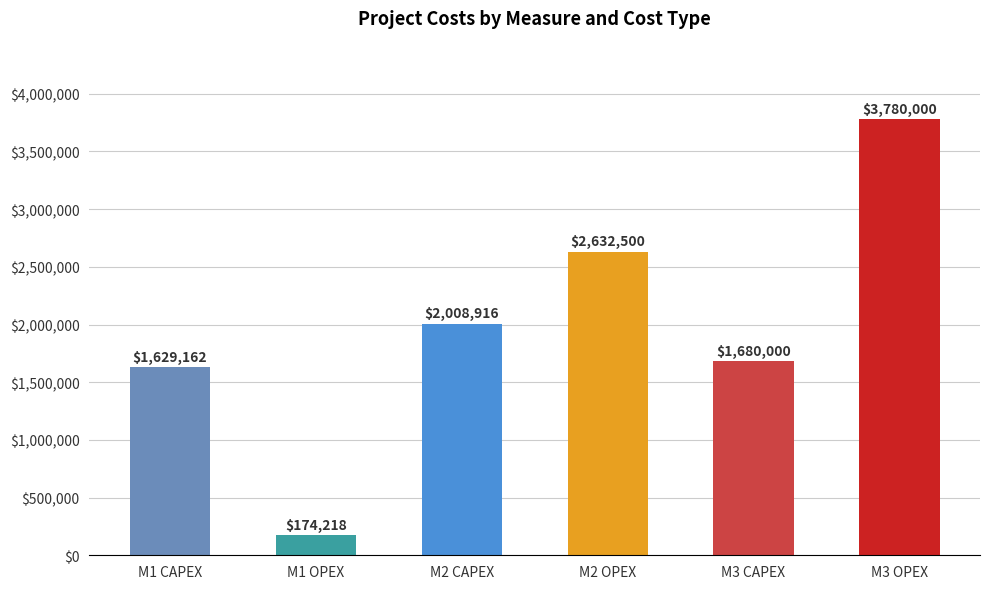

Which label corresponds to the smallest value in the chart?

M1 OPEX